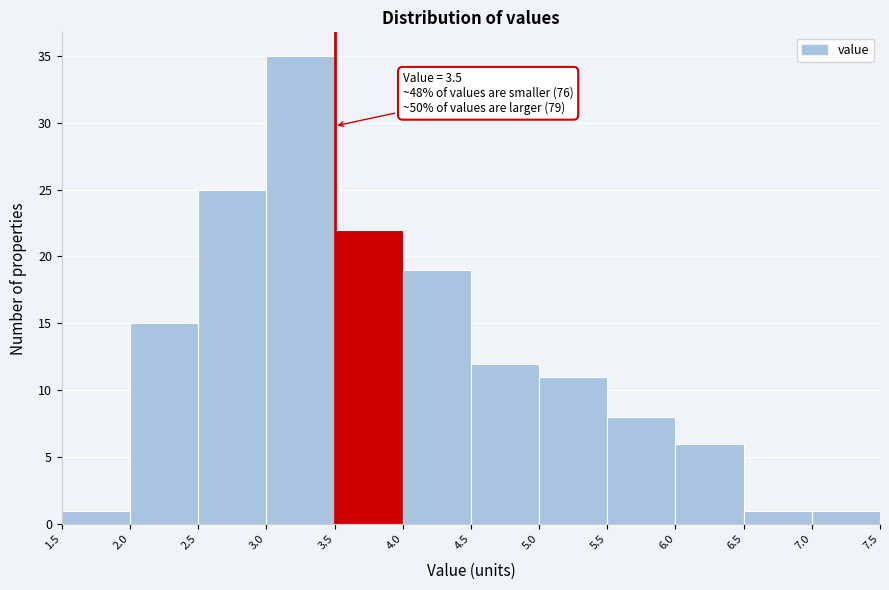

Which range on the x-axis has the tallest bar?

3.0 to 3.5